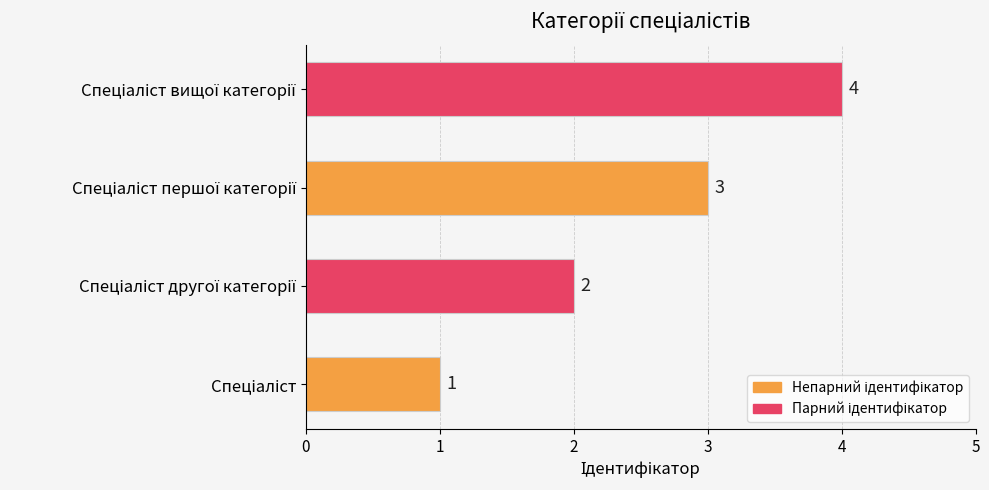

How many bars are there in total?

4